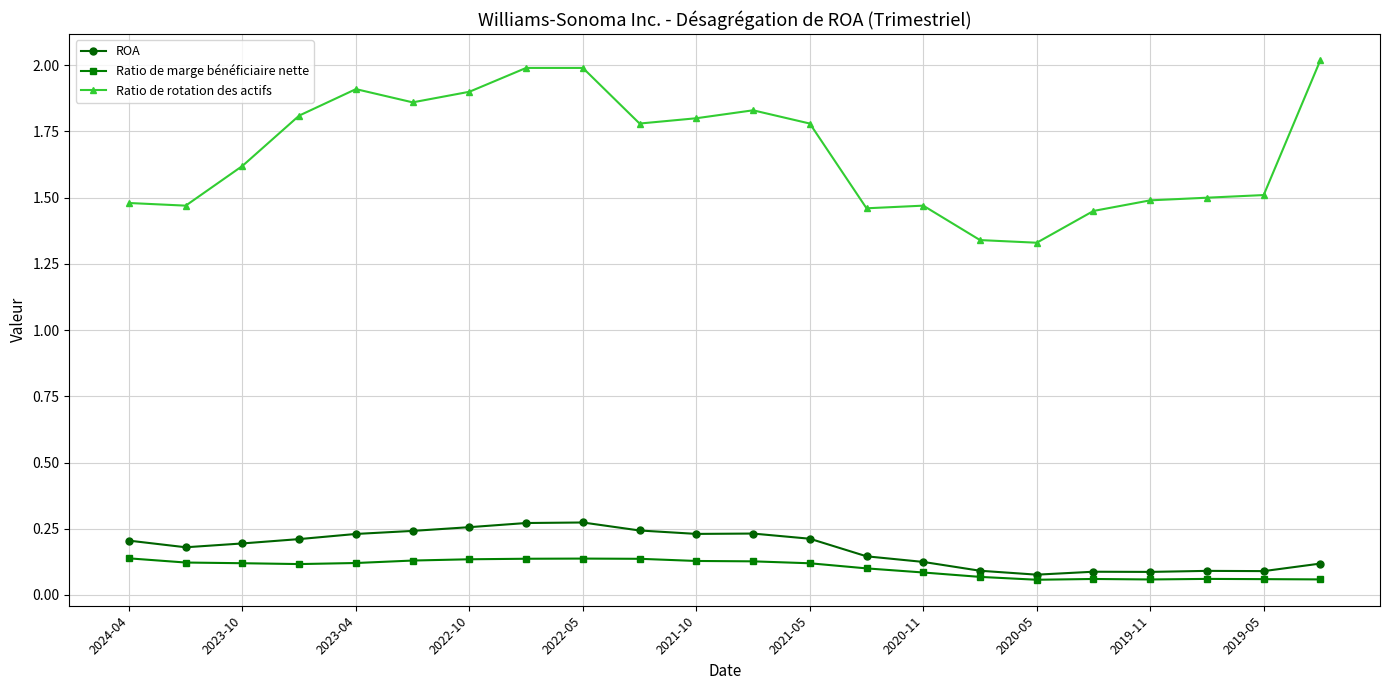

Which series has the largest range (max minus min)?

Ratio de rotation des actifs